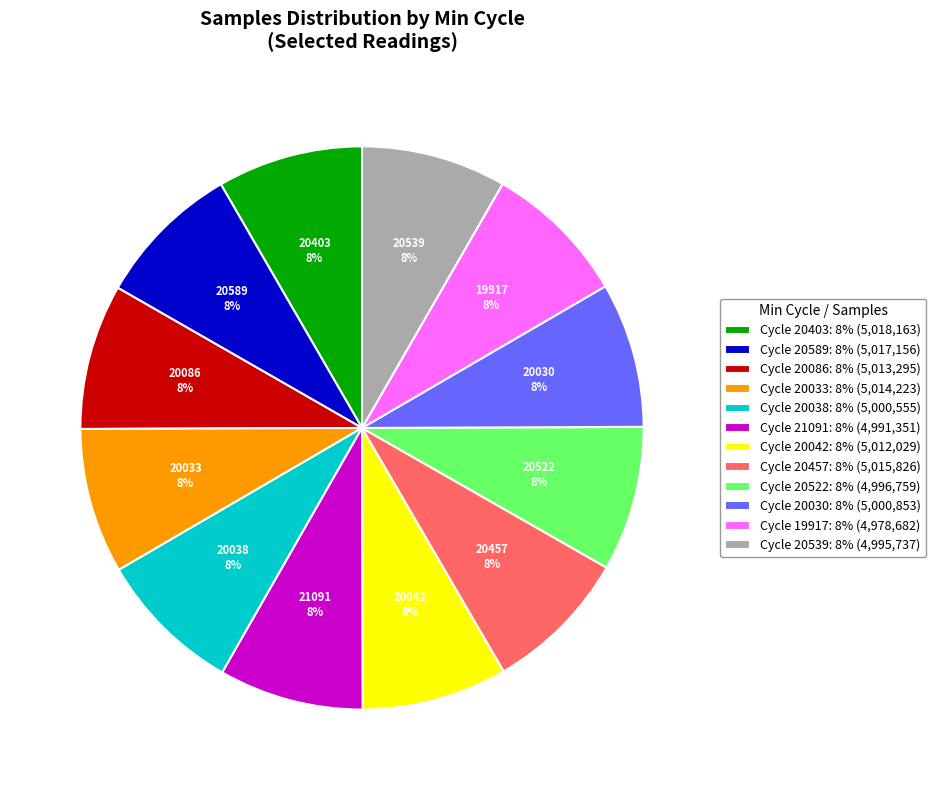

True or false: Cycle 20038: 8% (5,000,555) accounts for 1% of the total.

False